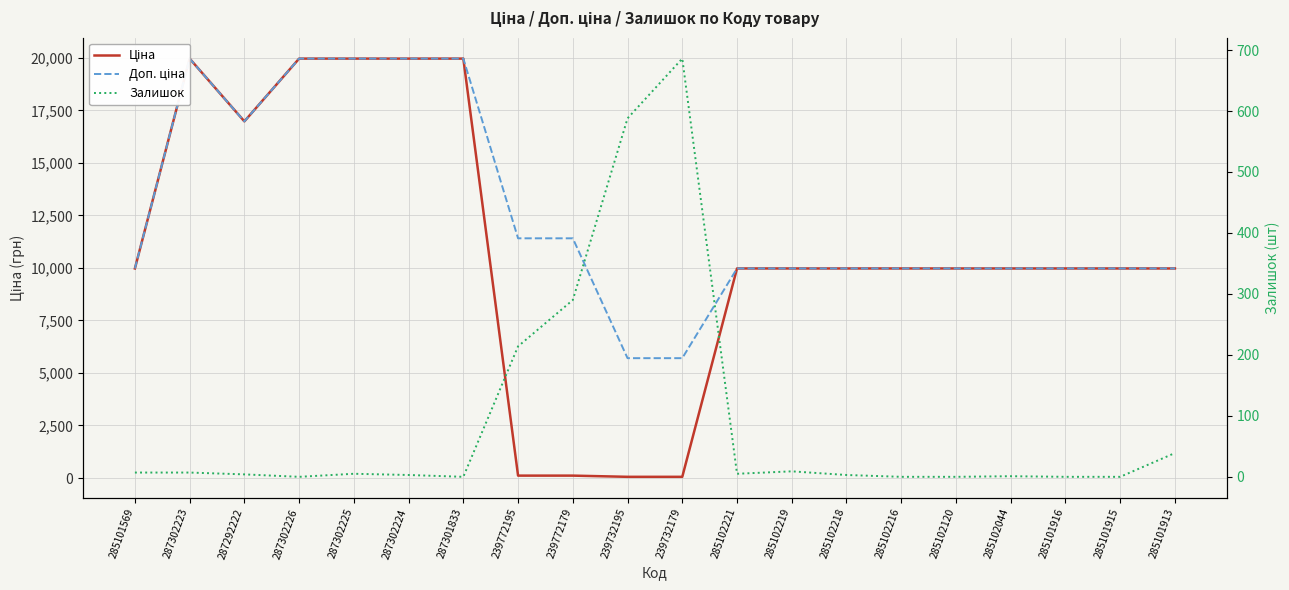

Is the value of Доп. ціна at 239732179 greater than the value of Залишок at 285101913?

Yes